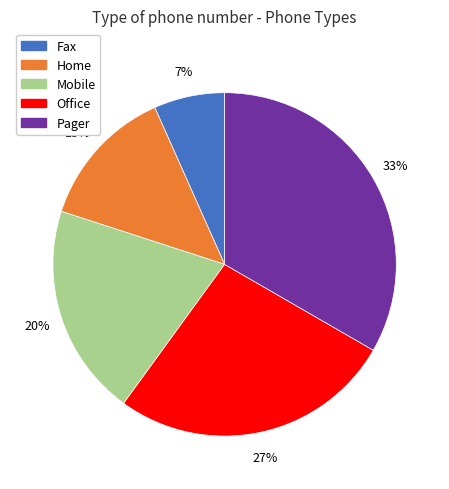

Count the number of slices in the pie.

5